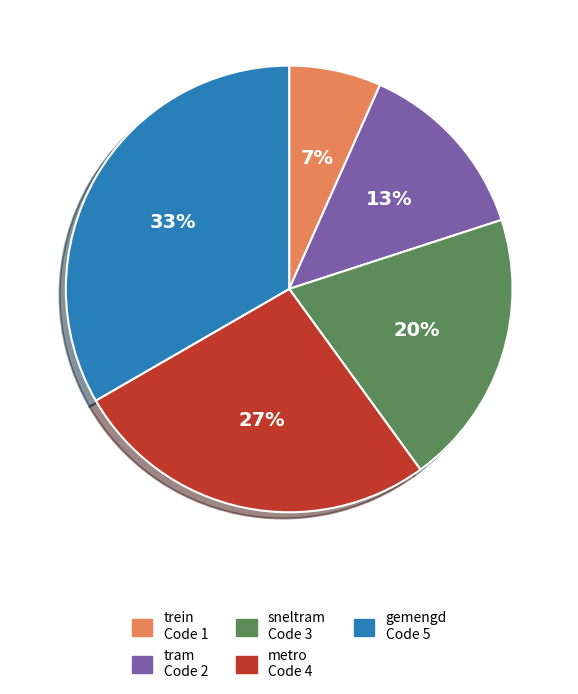

Which has a higher value, gemengd or tram?

gemengd